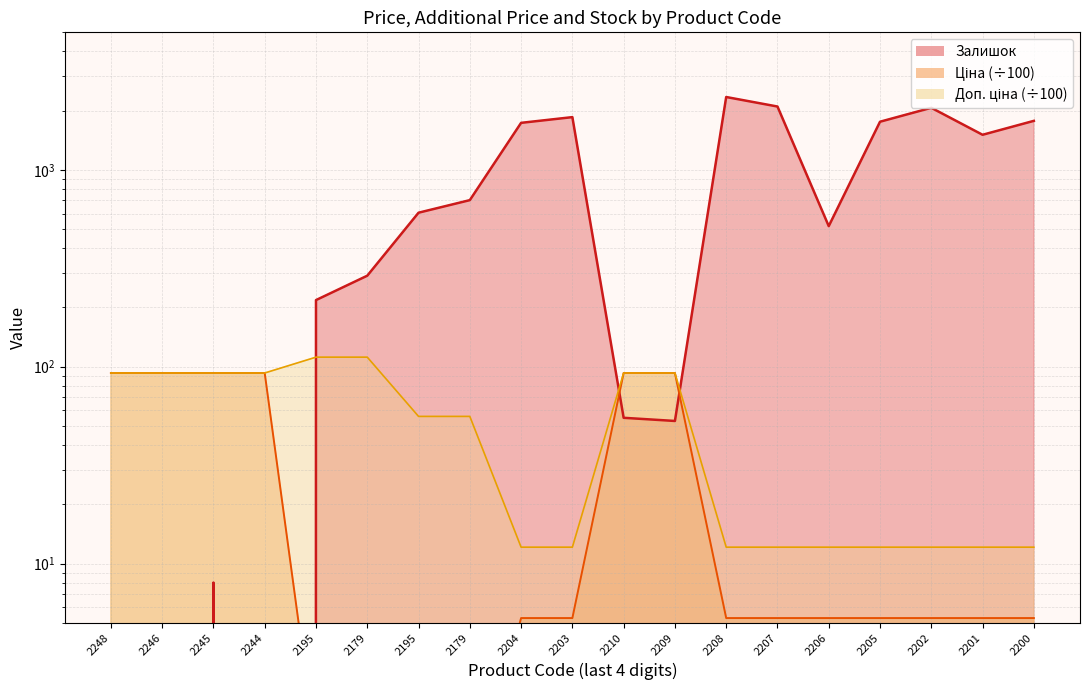

List the labels in order of Залишок value, largest first.

2208, 2207, 2202, 2203, 2200, 2205, 2204, 2201, 2179, 2195, 2206, 2179, 2195, 2210, 2209, 2245, 2248, 2246, 2244